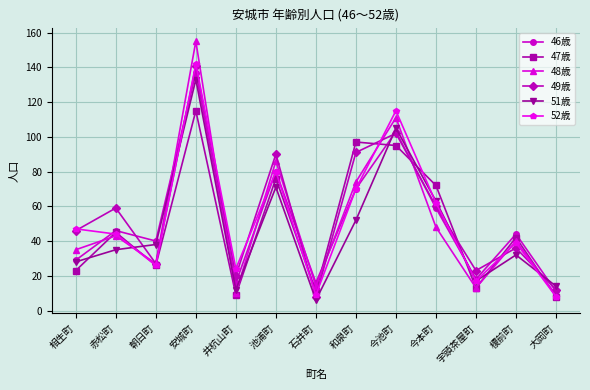

What is the greatest value displayed?

155